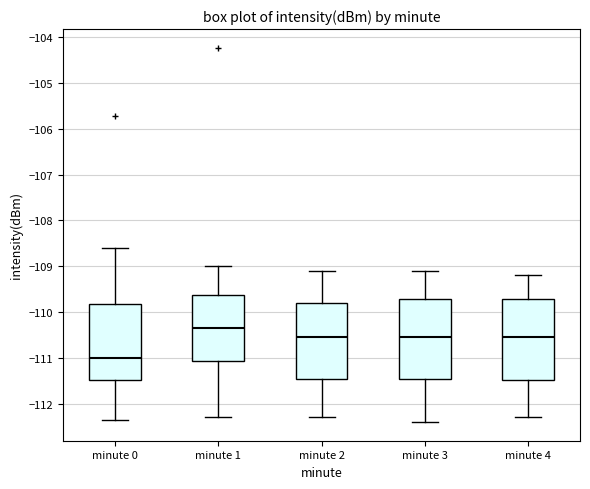

Where does the median line of the box for minute 0 sit on the y-axis? The values are not printed on the chart, so give them approximately, as read against the axis.

-111.0